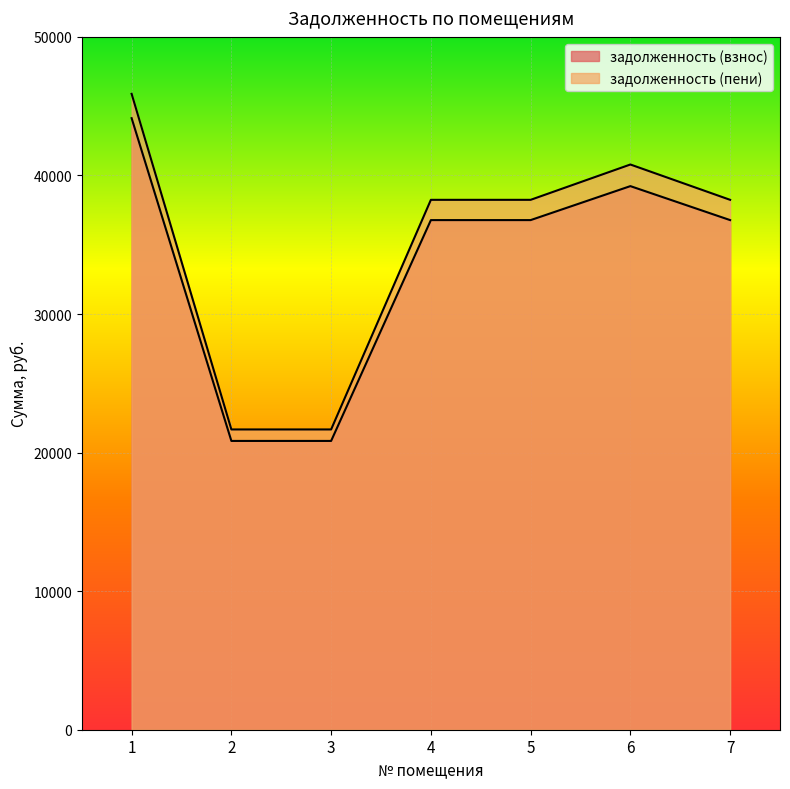

At which label is задолженность (взнос) closest to 32487?

4